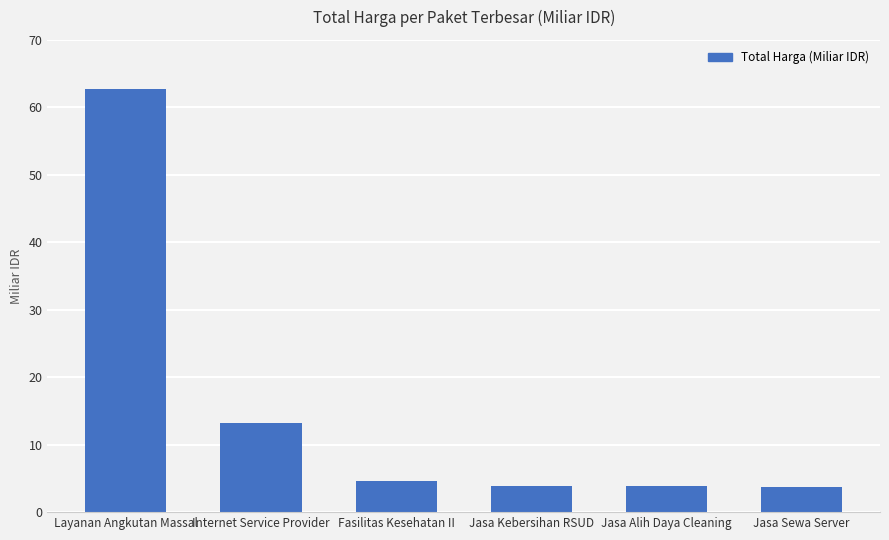

What is the value of the 2nd bar from the left?

13.2